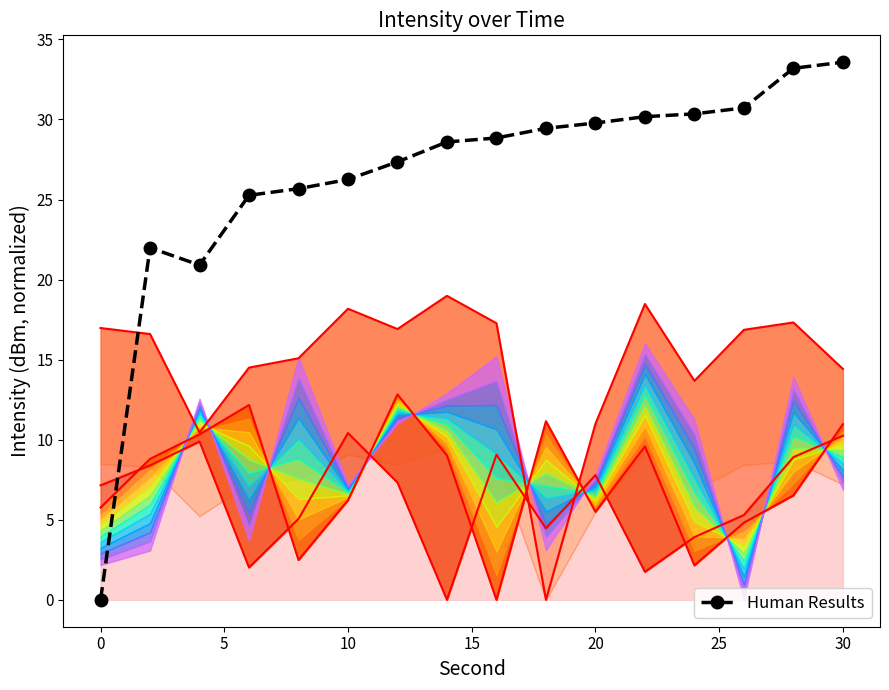

What is the value of the Human Results point at the 2nd from the left?

22.0